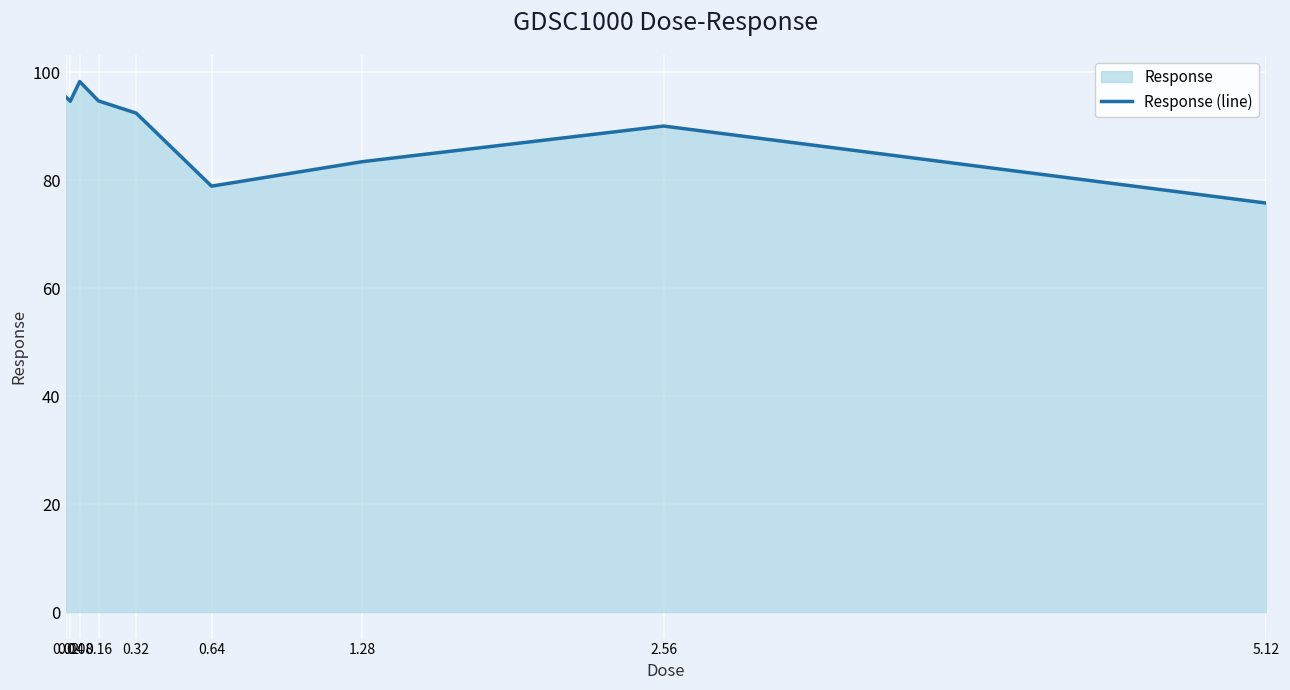

How many lines are shown in the chart?

1